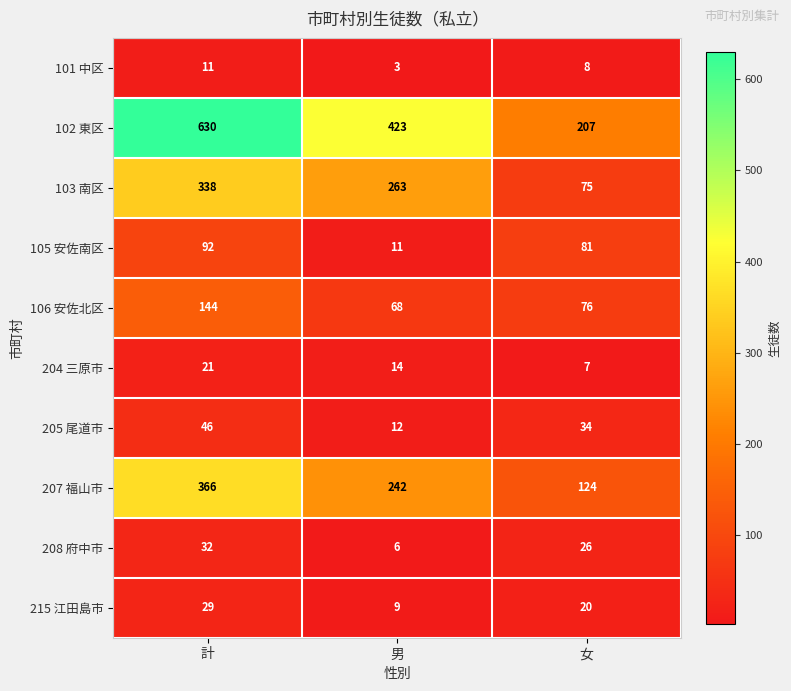

Which series has the largest range (max minus min)?

102 東区